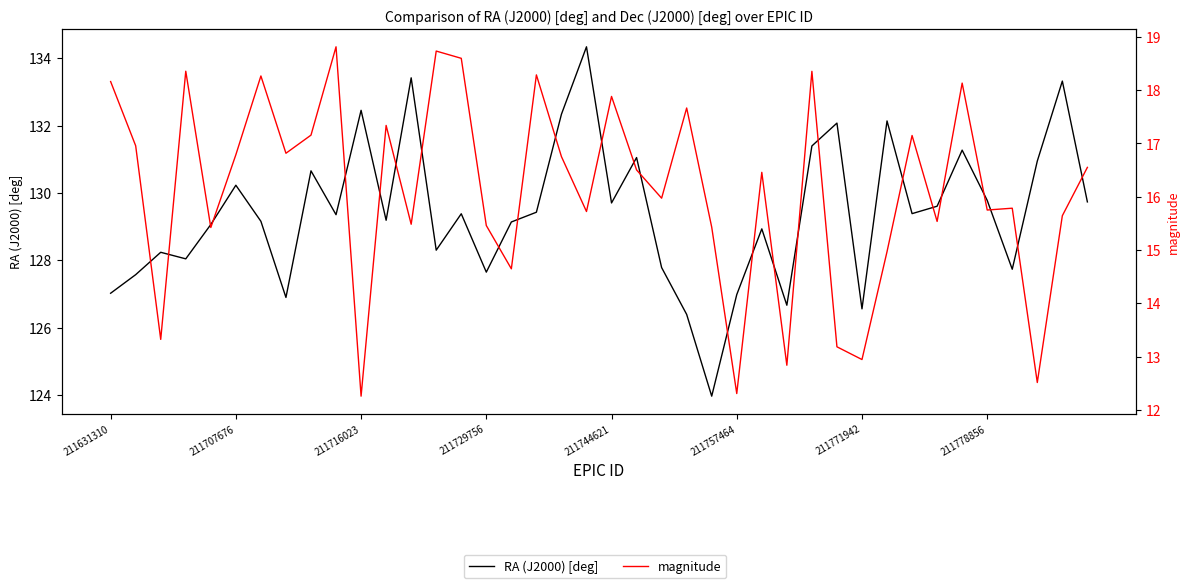

What is the sum of all RA (J2000) [deg] values?

5177.2